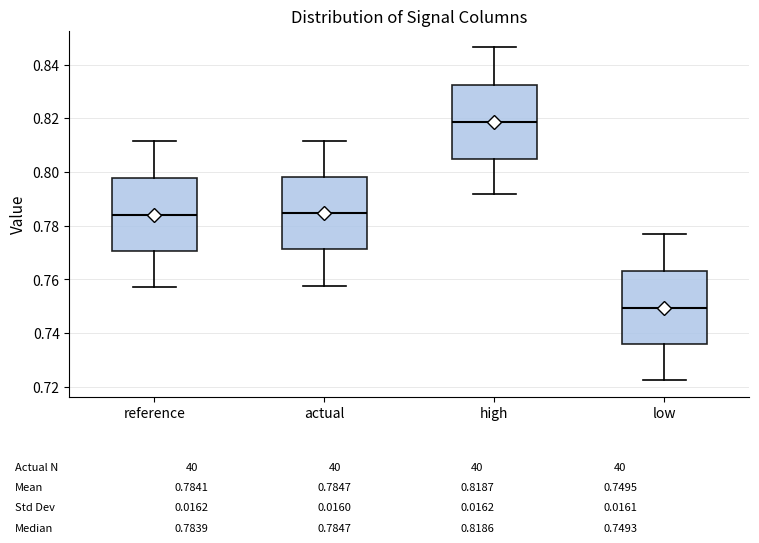

Which box's median line is the lowest?

low